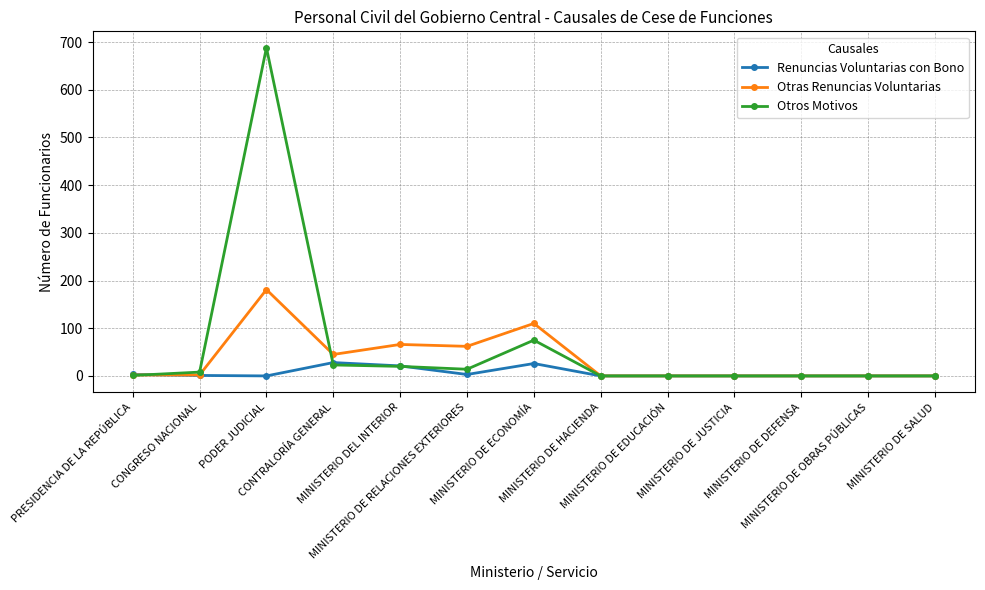

List the series in order of their overall mean, highest first.

Otros Motivos, Otras Renuncias Voluntarias, Renuncias Voluntarias con Bono